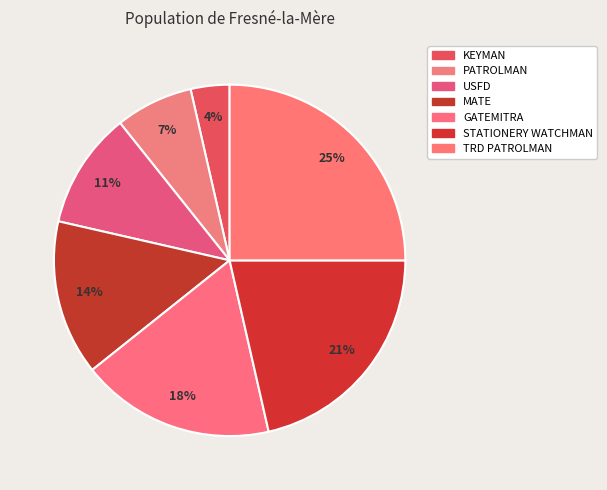

What is the smallest slice in the pie chart?

KEYMAN